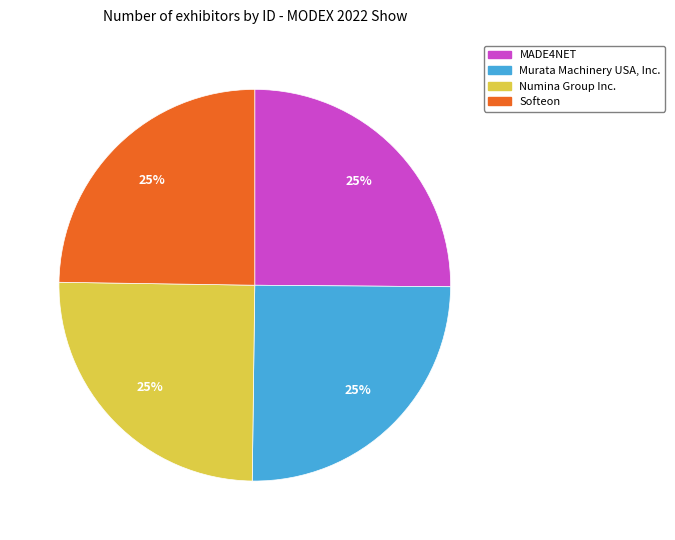

Approximately how many times larger is the value at Murata Machinery USA, Inc. compared to Softeon?

1.0